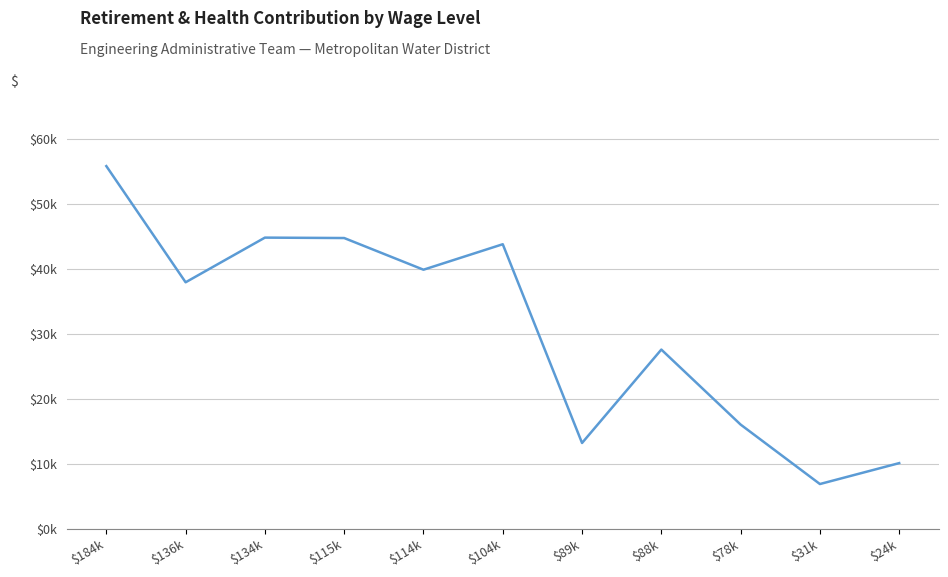

What is the value of the 3rd point from the left?

44778